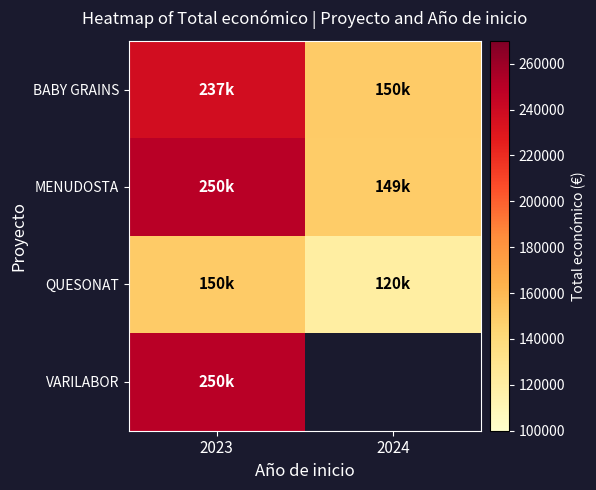

Which series has the largest total across all categories?

MENUDOSTA